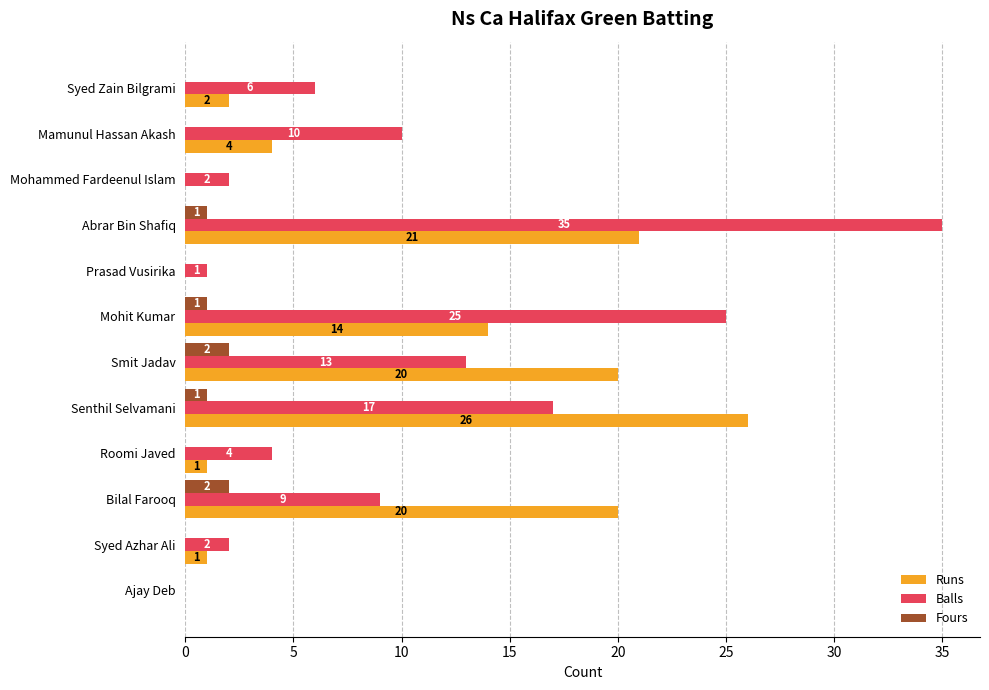

Is the value of Balls at Prasad Vusirika greater than the value of Runs at Bilal Farooq?

No